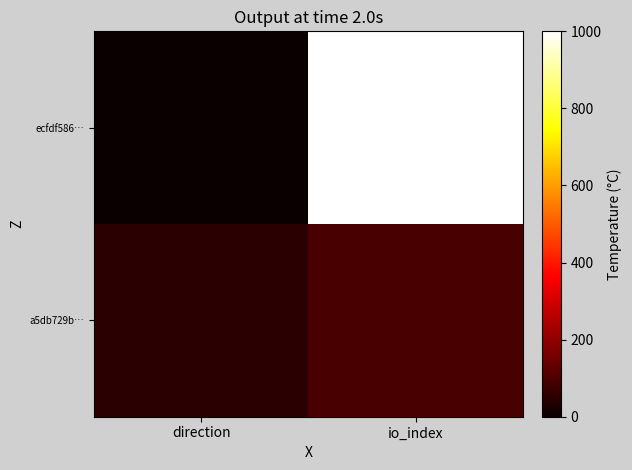

At which category is the sum across all series the highest?

io_index